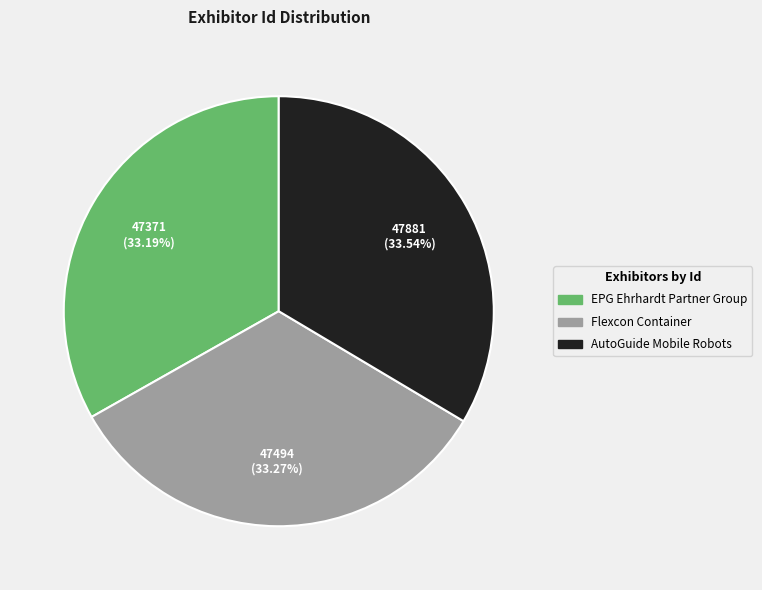

Is there any slice that represents more than half of the pie?

No